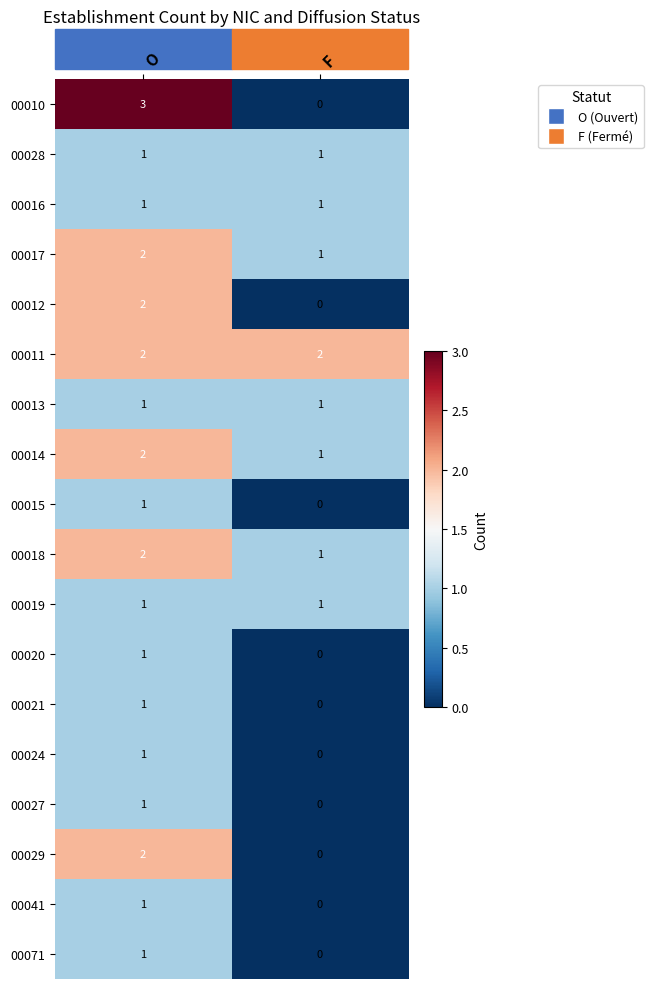

At how many categories does at least one series exceed 1?

2